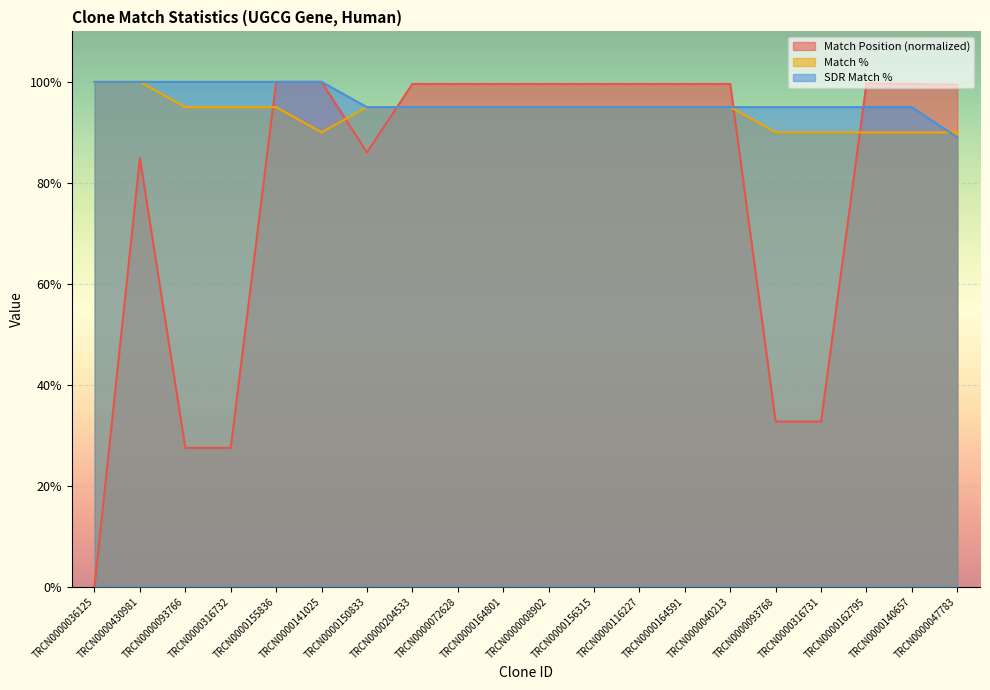

The value of SDR Match % at TRCN0000036125 is 167.0. True or false?

False